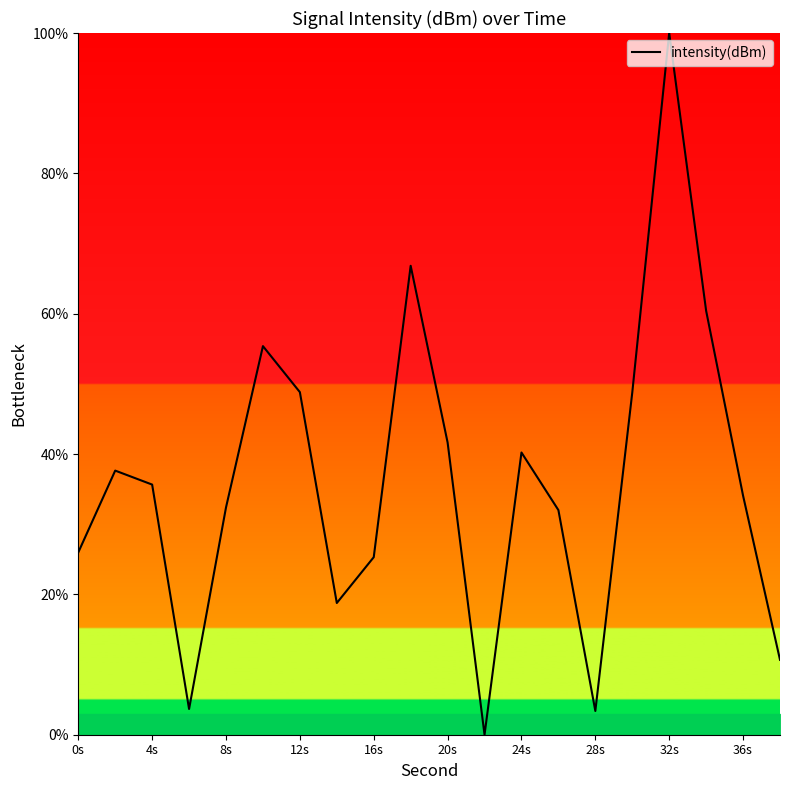

What is the greatest value displayed?

100.0